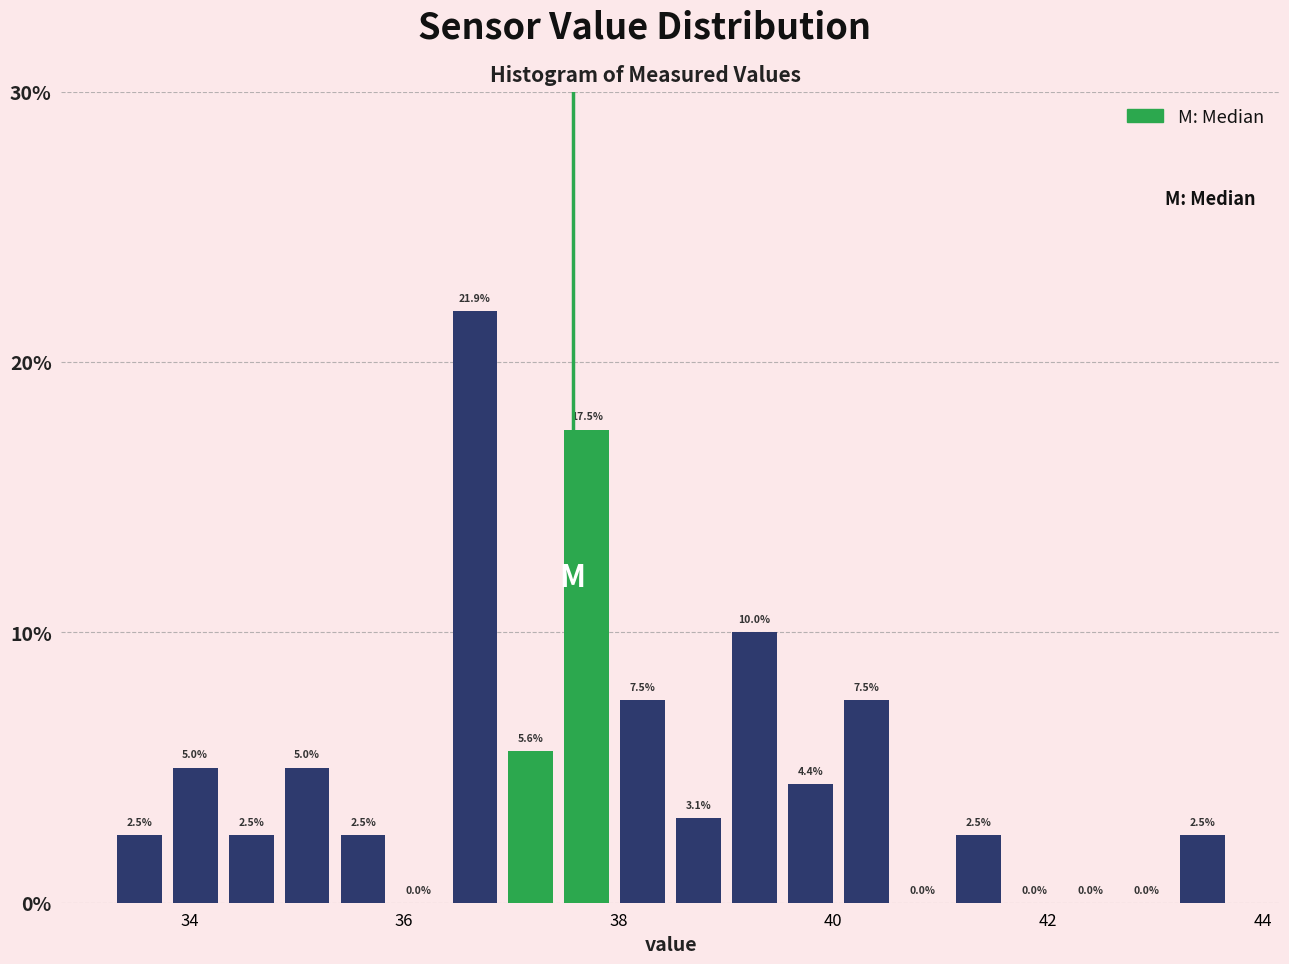

Read against the x-axis, roughly where is the centre of the tallest bar?

36.6